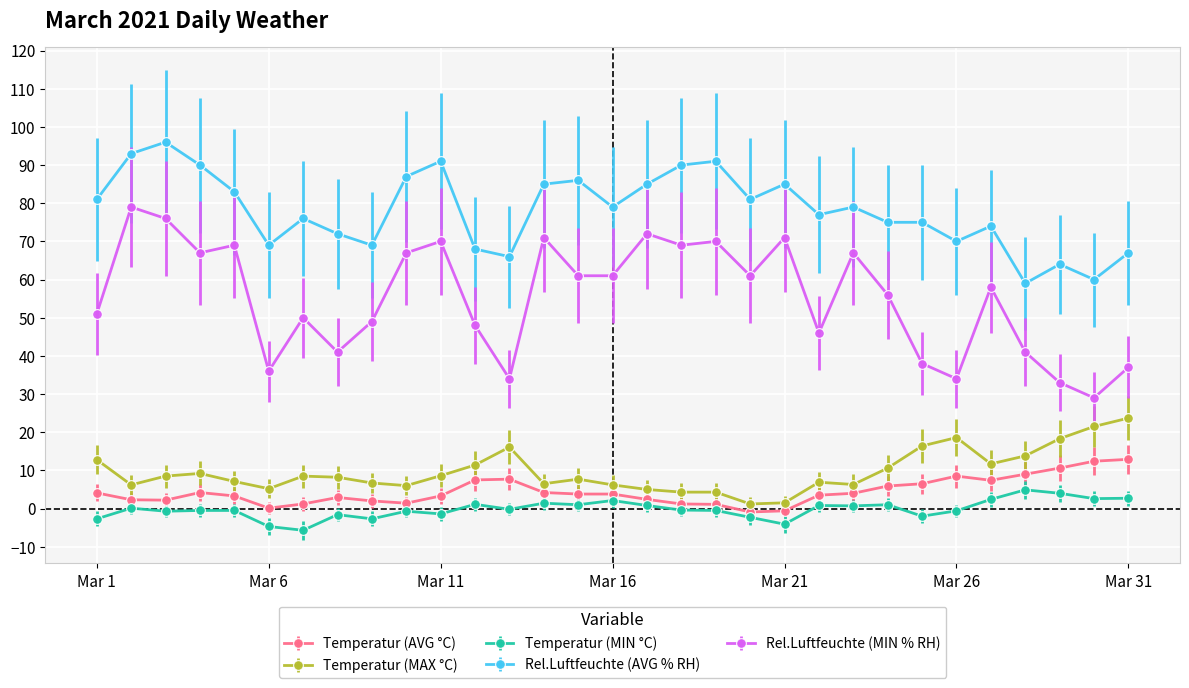

What is the maximum value for Temperatur (AVG °C)?

12.9